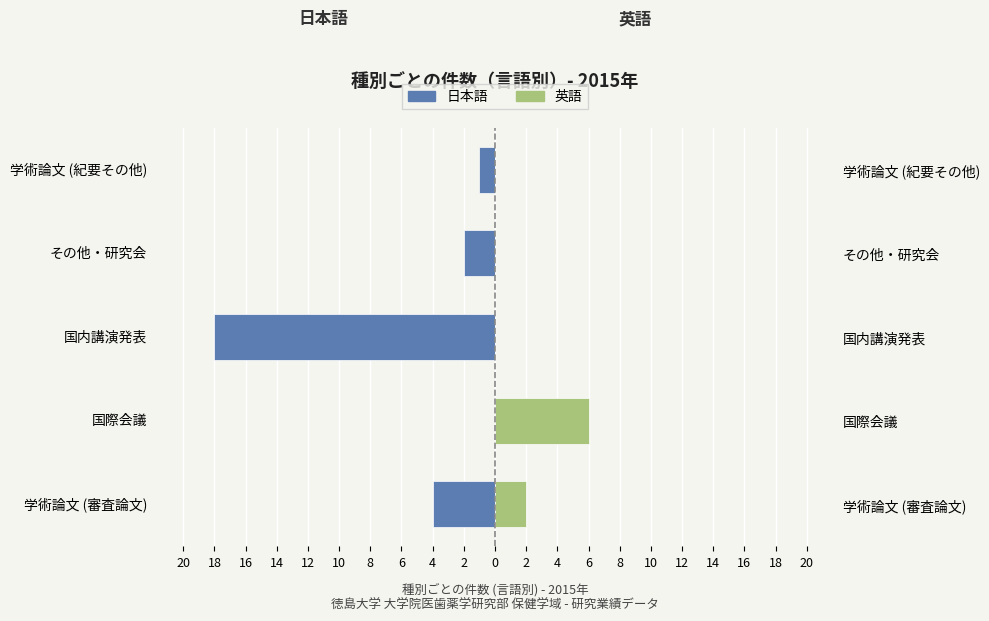

What are all the series names shown in the legend?

日本語, 英語